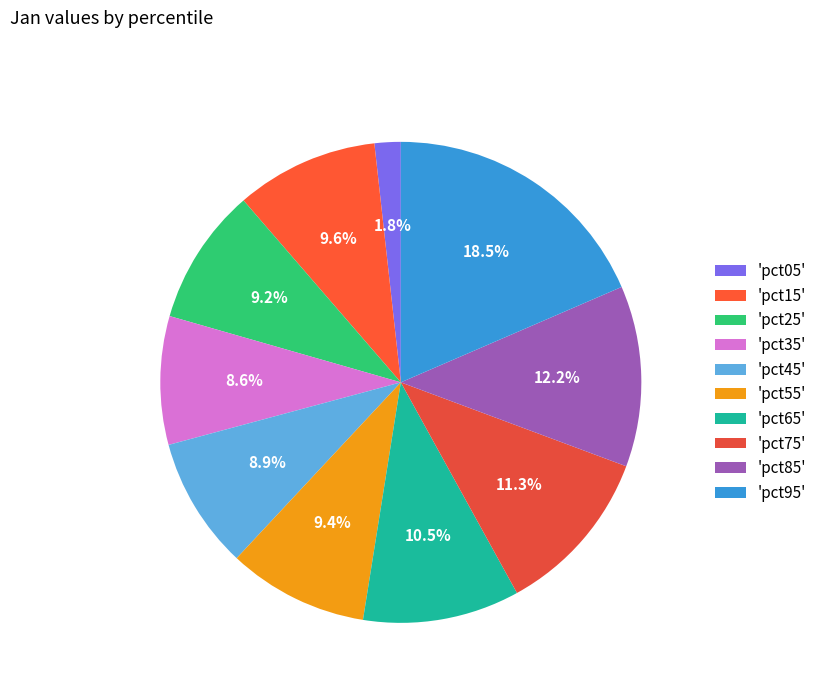

Which slice is the largest?

'pct95'